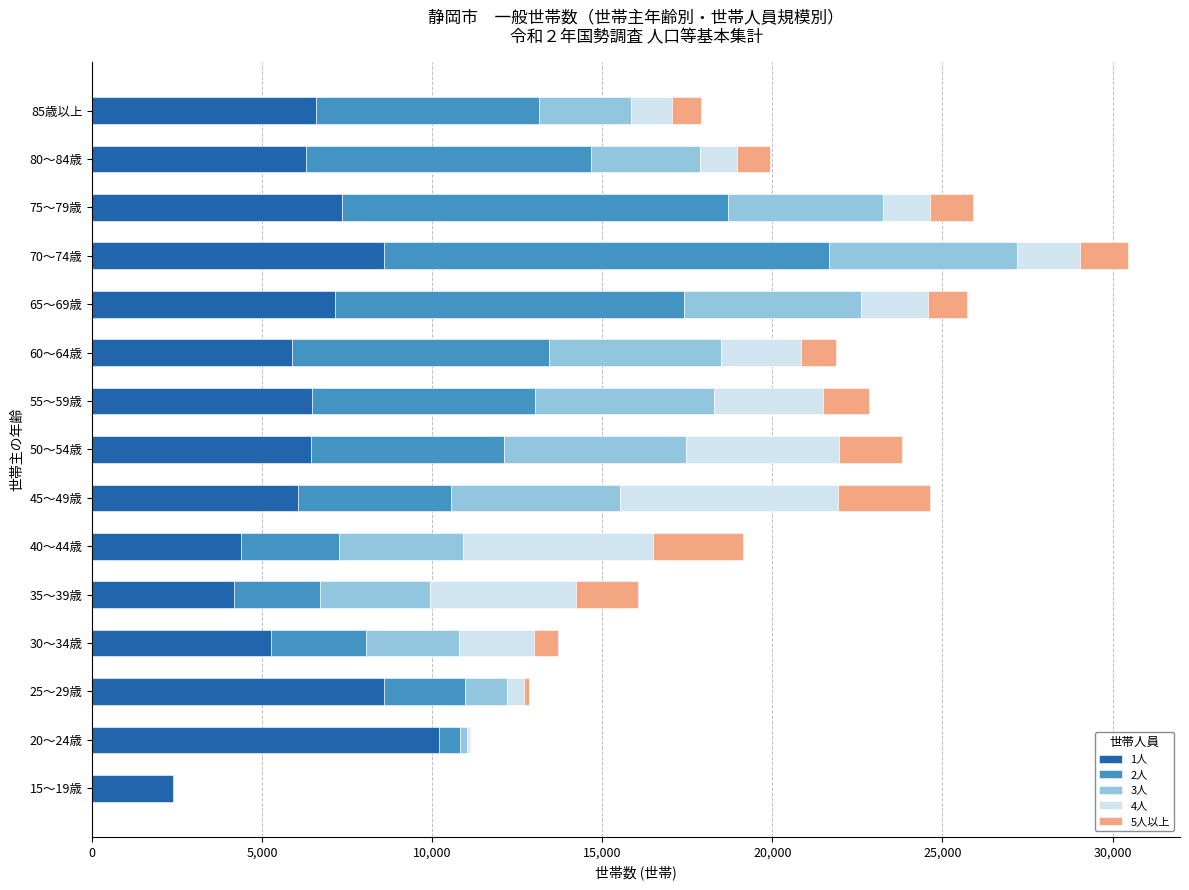

At which label does 1人 reach its peak?

20～24歳